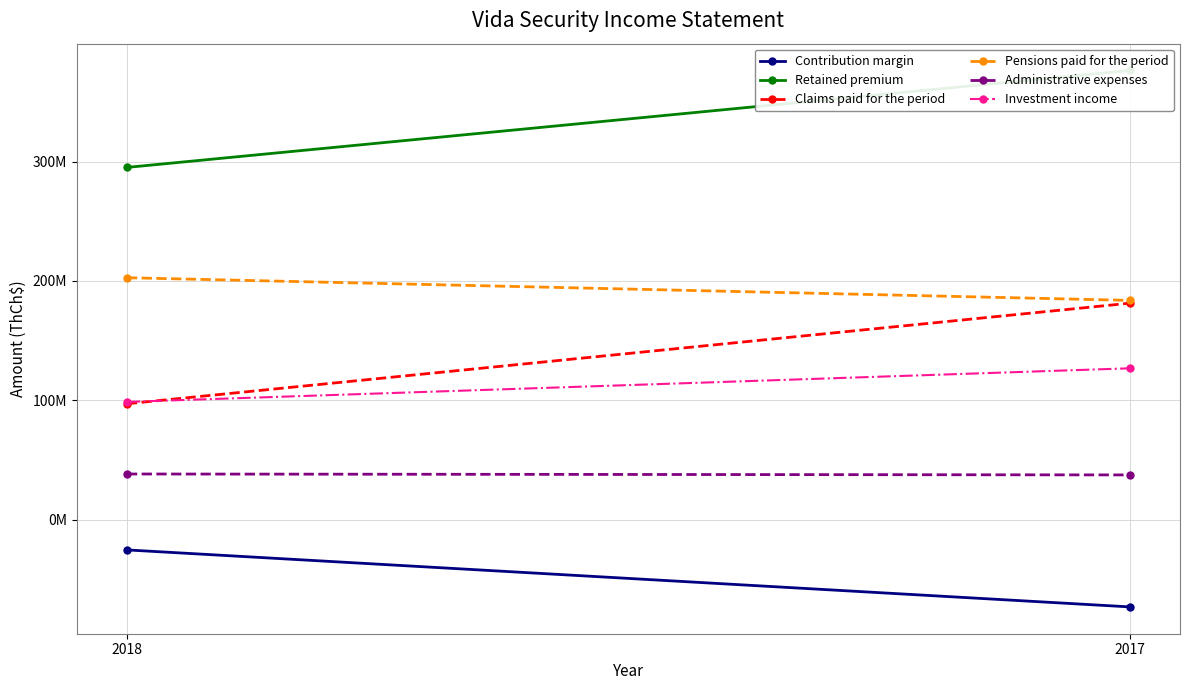

What is the sum of the Contribution margin values at 2017 and 2018?

-98743994